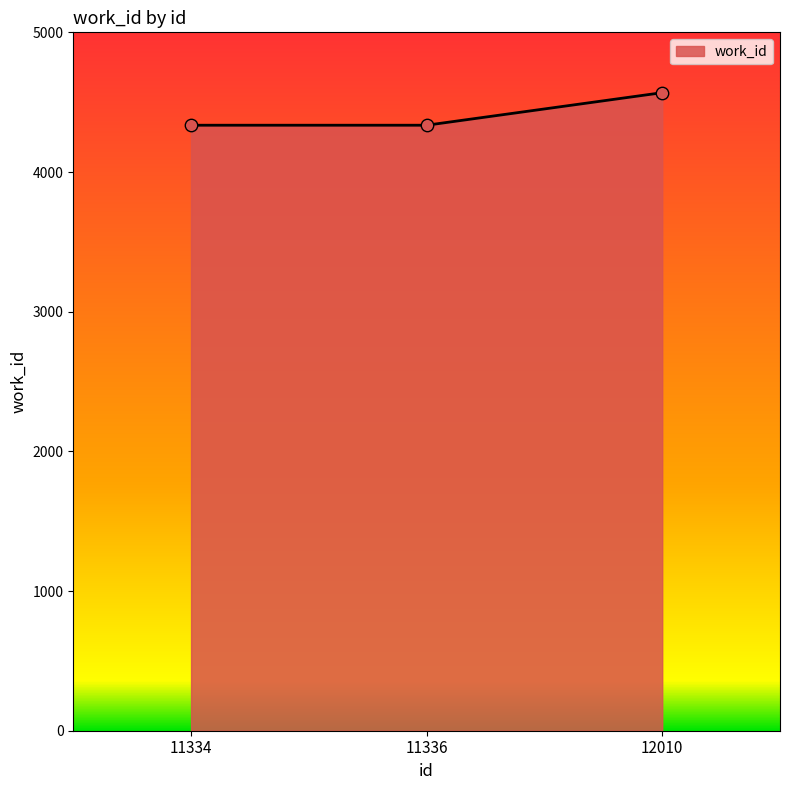

What is the change in value from 11336 to 12010?

+233